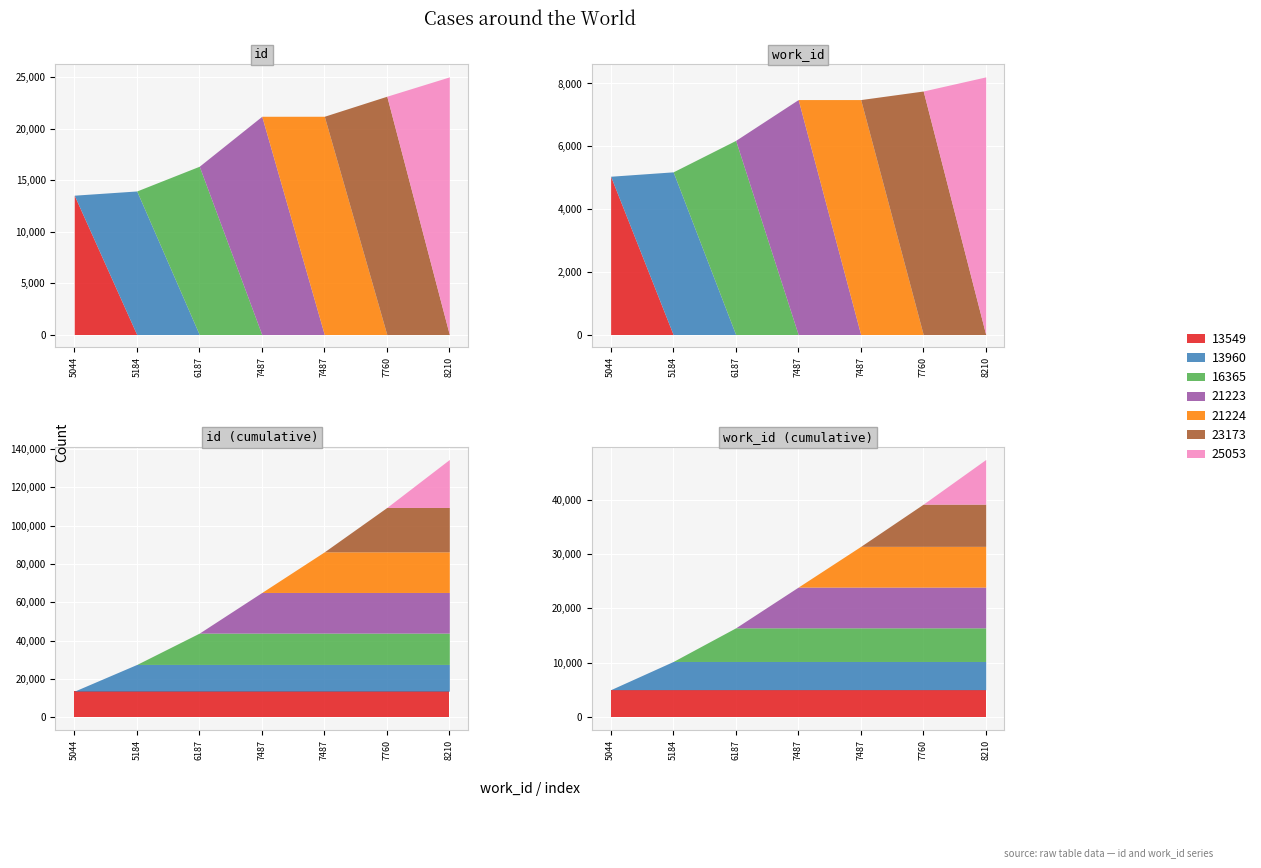

Which series has the largest range (max minus min)?

id